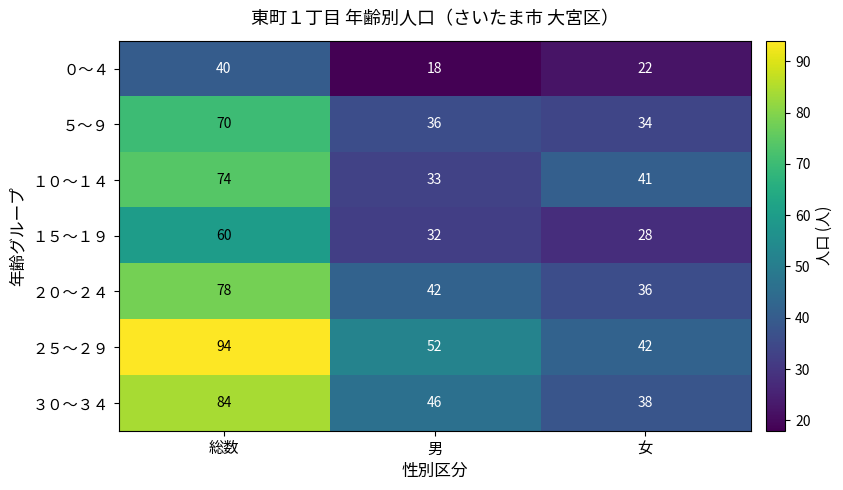

Which category has the highest value across all series?

総数